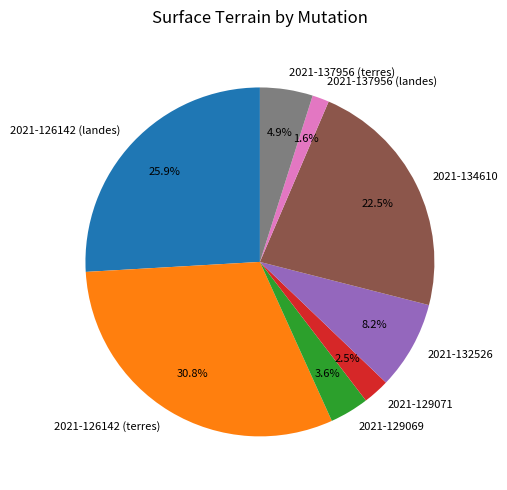

What is the ratio of the value at 2021-126142 (terres) to the value at 2021-126142 (landes)?

1.2